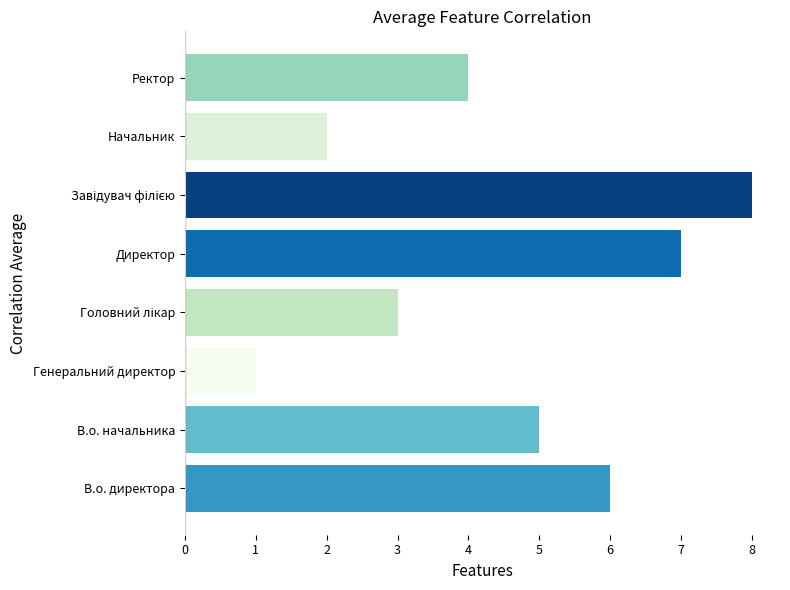

Reading bottom to top, what are all the values shown in this chart?

6	5	1	3	7	8	2	4